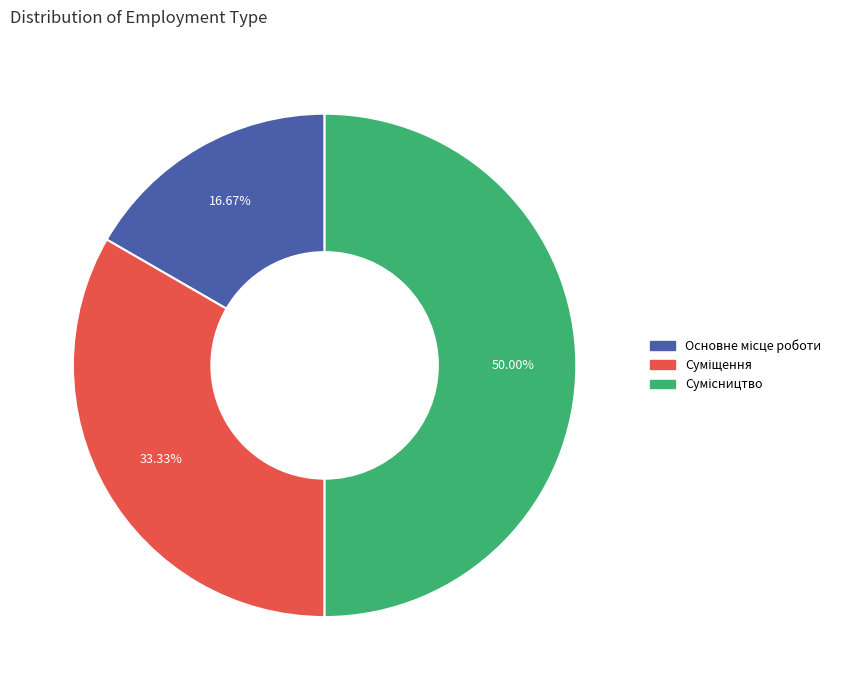

Is it true that Сумісництво is 45% of the pie?

False